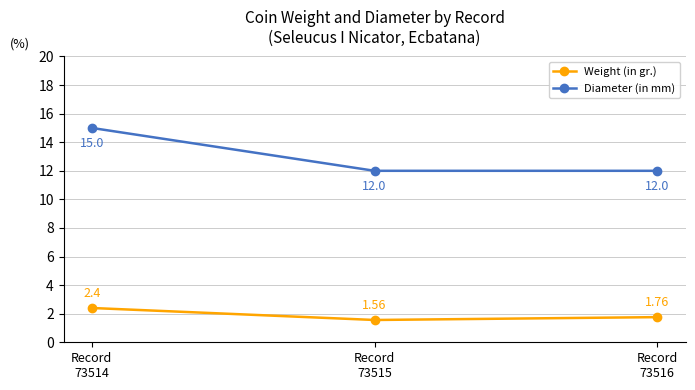

What is the average value of the Diameter (in mm) series?

13.0